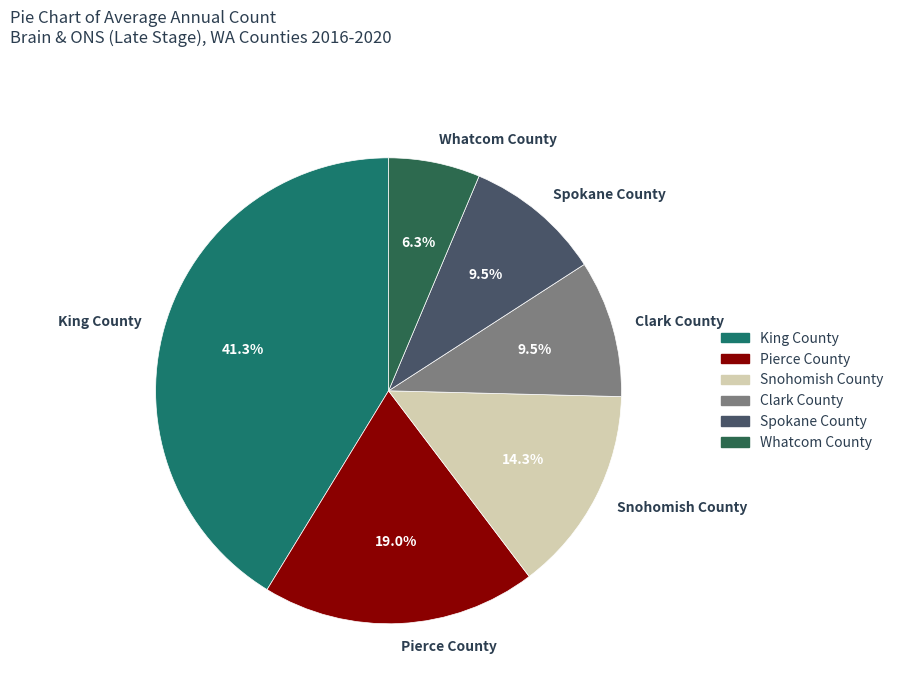

The Pierce County slice represents 28% of the pie. True or false?

False